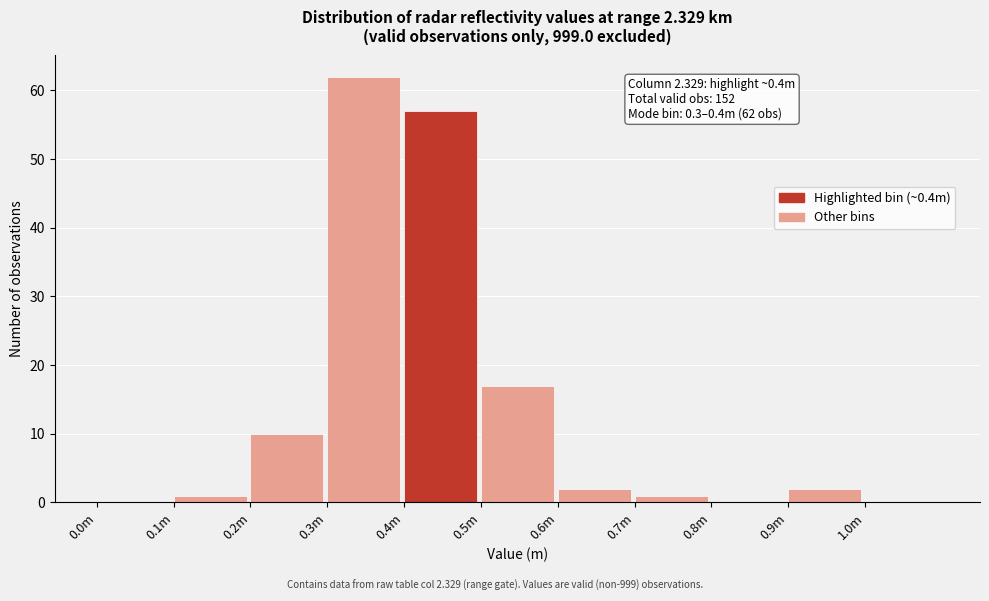

Reading left to right, transcribe all the data shown in this chart.

0.0m=0	0.1m=1	0.2m=10	0.3m=62	0.4m=57	0.5m=17	0.6m=2	0.7m=1	0.8m=0	0.9m=2	1.0m=0